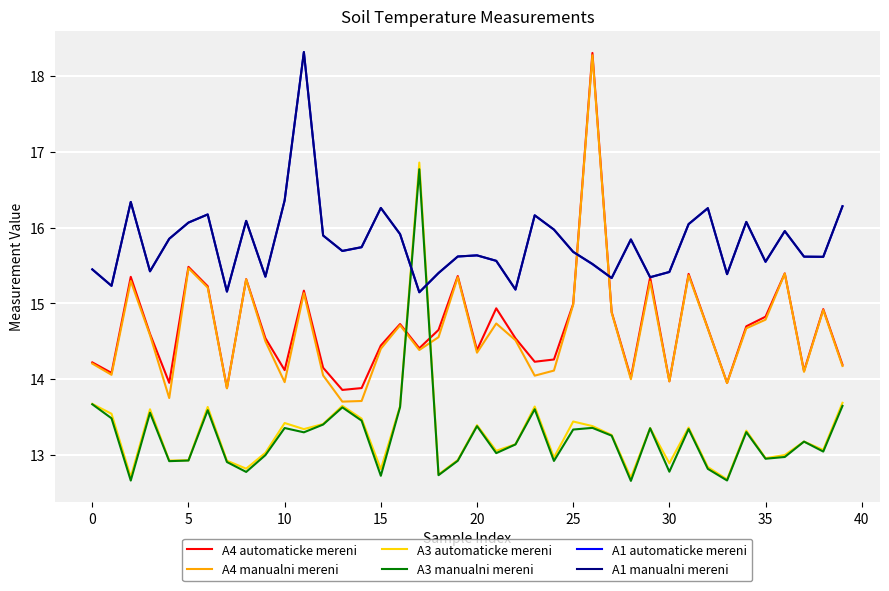

What is the minimum value for A4 manualni mereni?

13.7